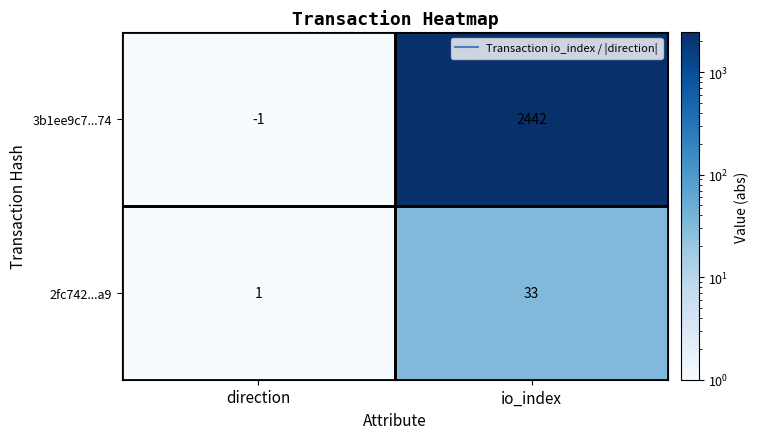

Count the number of data series in this chart.

2